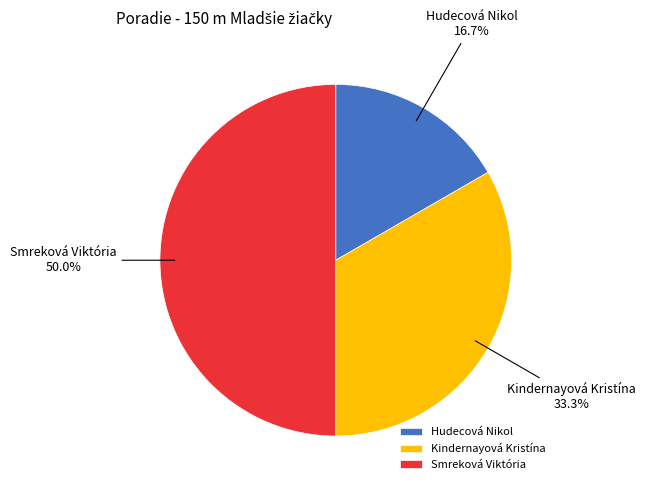

How much of the chart is everything except Kindernayová Kristína?

66.7%